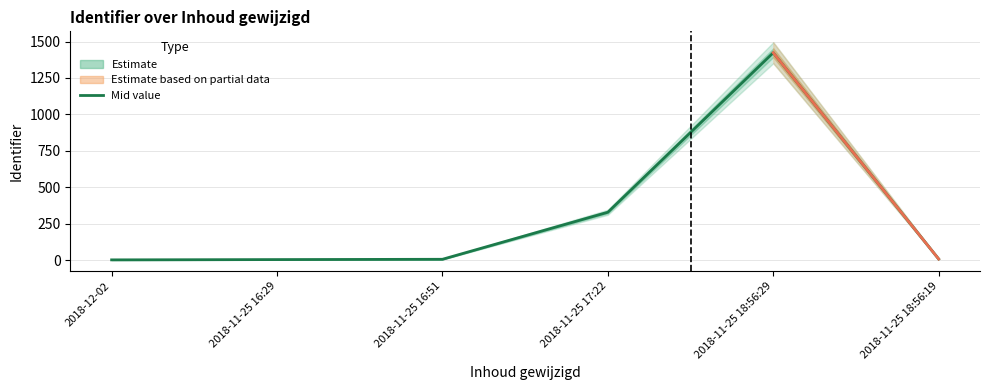

The Identifier_mid series shows 6662710 at 2018-11-25 16:29. True or false?

False